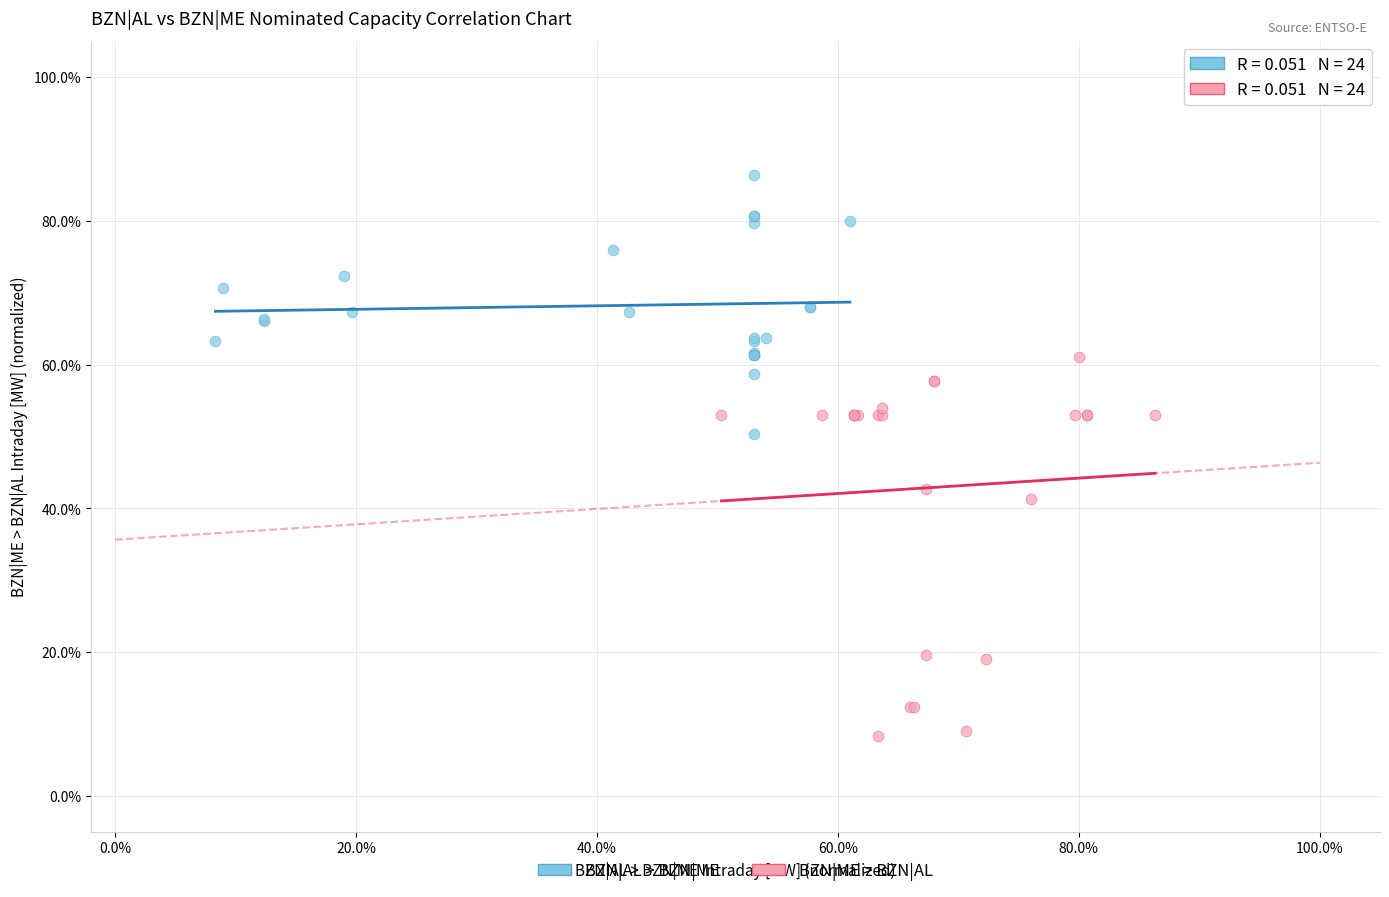

Which series reaches the maximum Y coordinate?

BZN|AL > BZN|ME